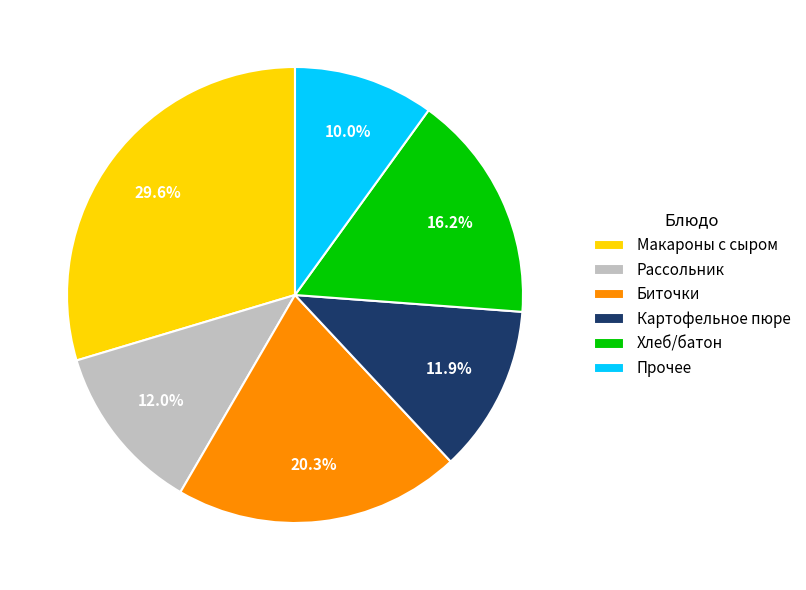

Does Хлеб/батон represent more than half of the total?

No